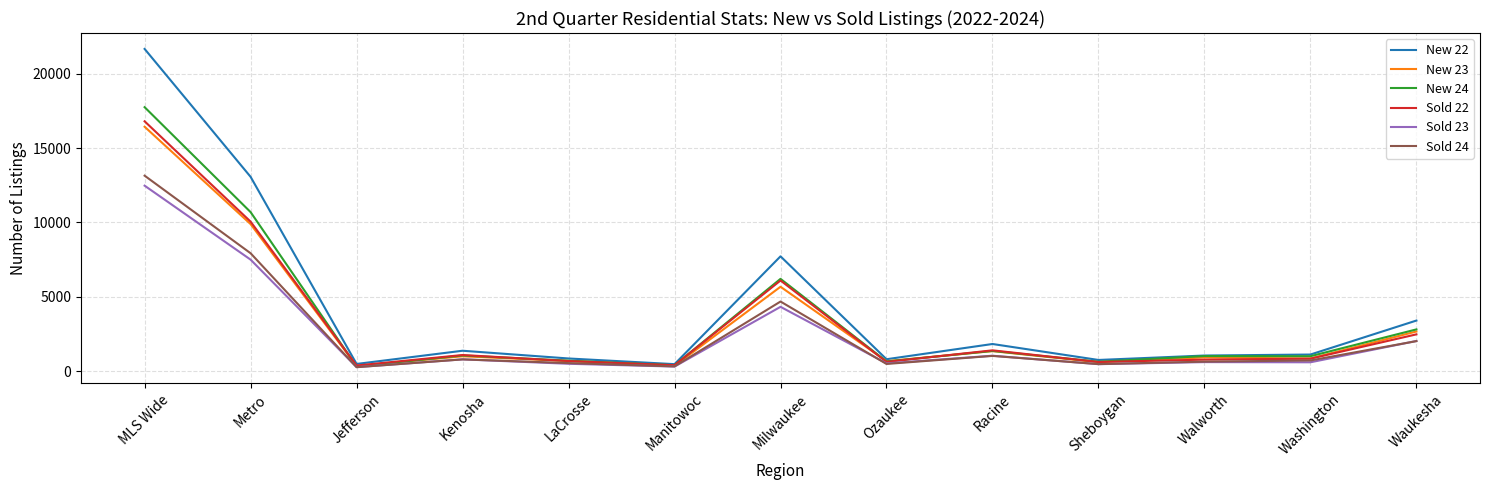

How many lines are shown in the chart?

6